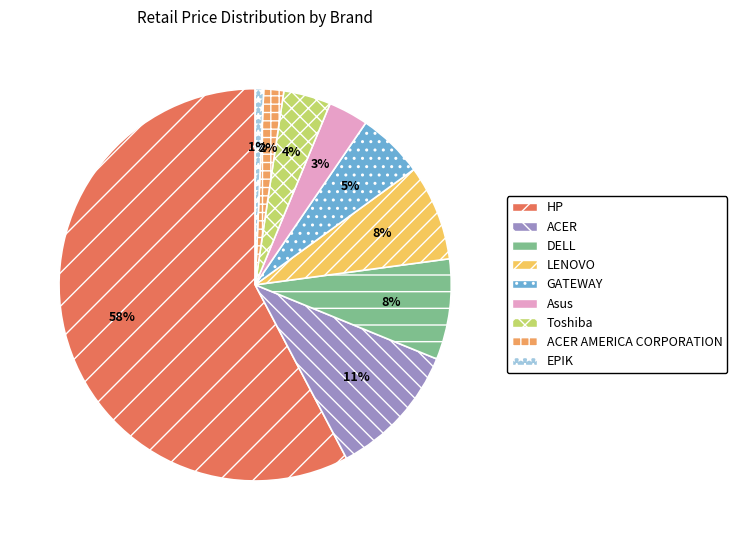

Which slice is the smallest?

EPIK